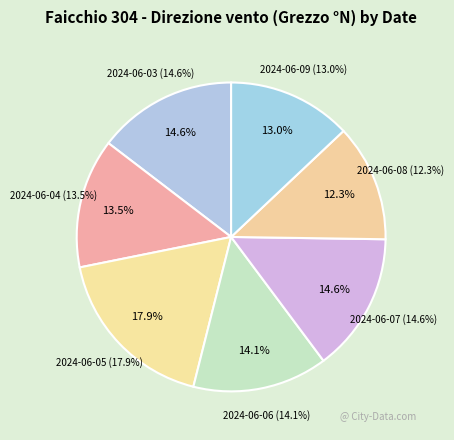

Count the number of slices in the pie.

7